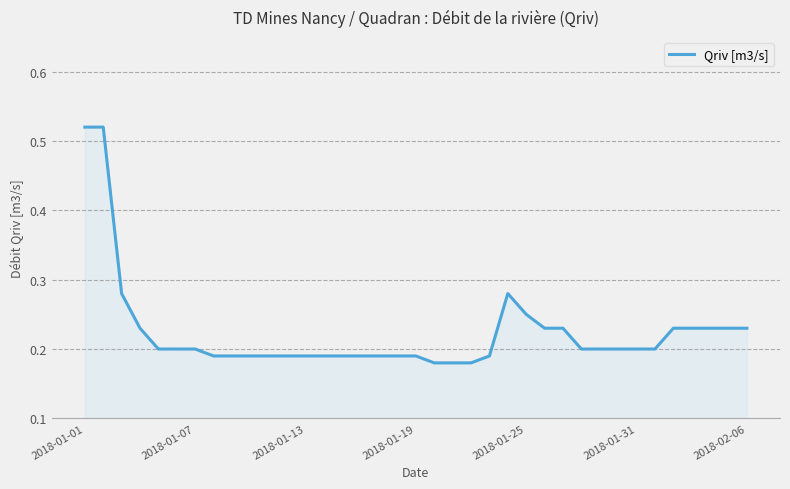

How many lines are shown in the chart?

1